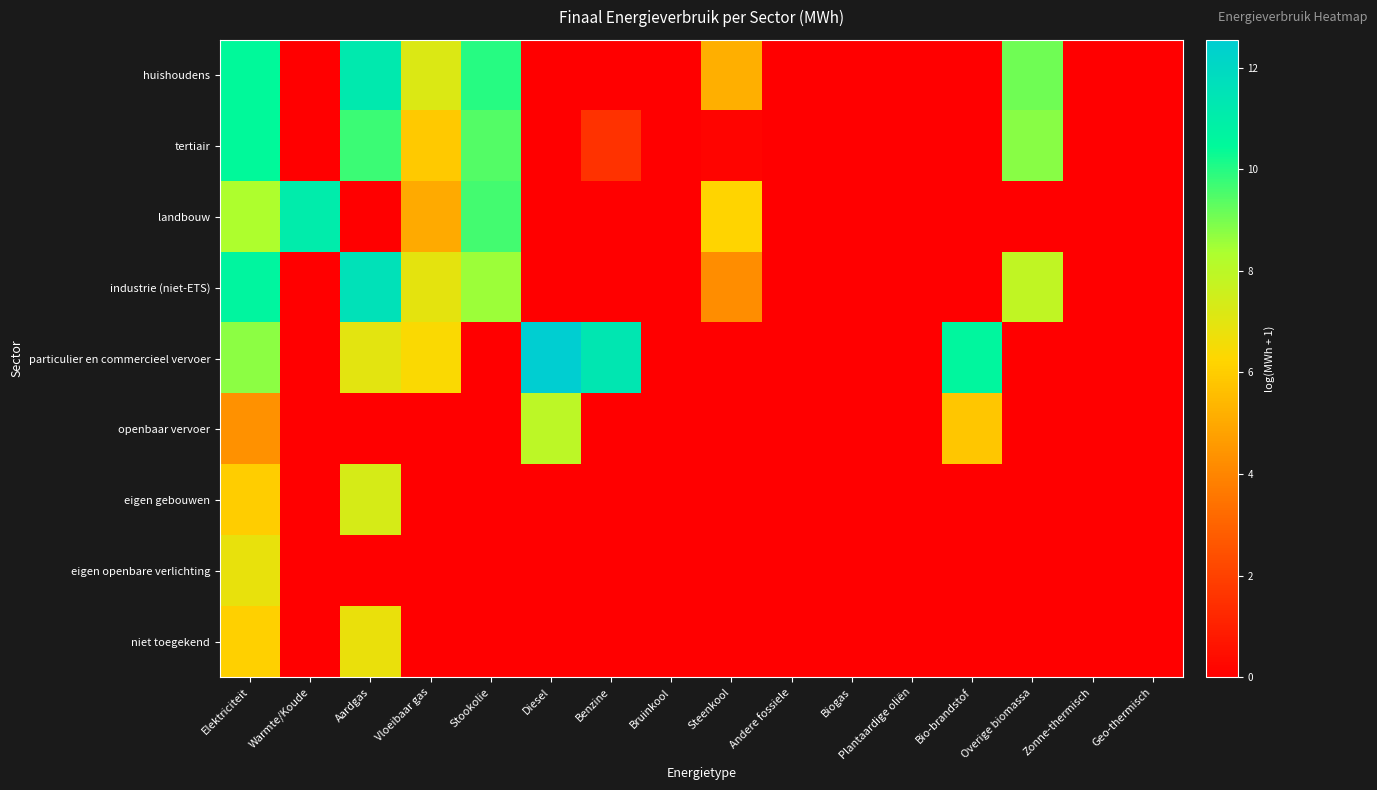

Rank the series at Bio-brandstof from highest to lowest value.

particulier en commercieel vervoer, openbaar vervoer, huishoudens, tertiair, landbouw, industrie (niet-ETS), eigen gebouwen, eigen openbare verlichting, niet toegekend